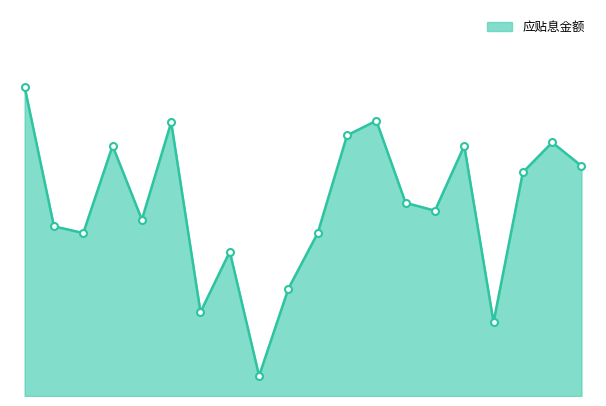

Reading left to right, list all the values displayed in this chart.

0=606.9	1=333.4	2=320.2	3=491.7	4=346.6	5=537.9	6=164.9	7=283.7	8=39.6	9=211.1	10=320.2	11=512.1	12=541.0	13=379.6	14=364.2	15=491.7	16=145.1	17=439.5	18=498.3	19=452.1